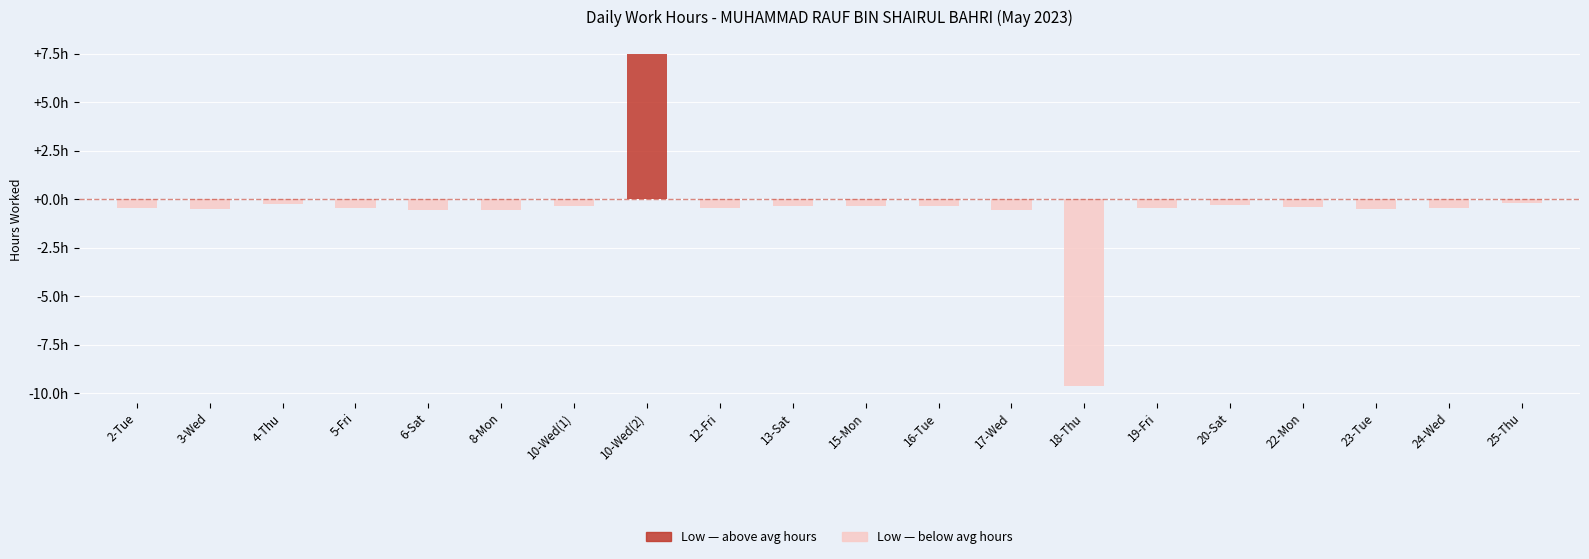

How many series are shown in this chart?

2